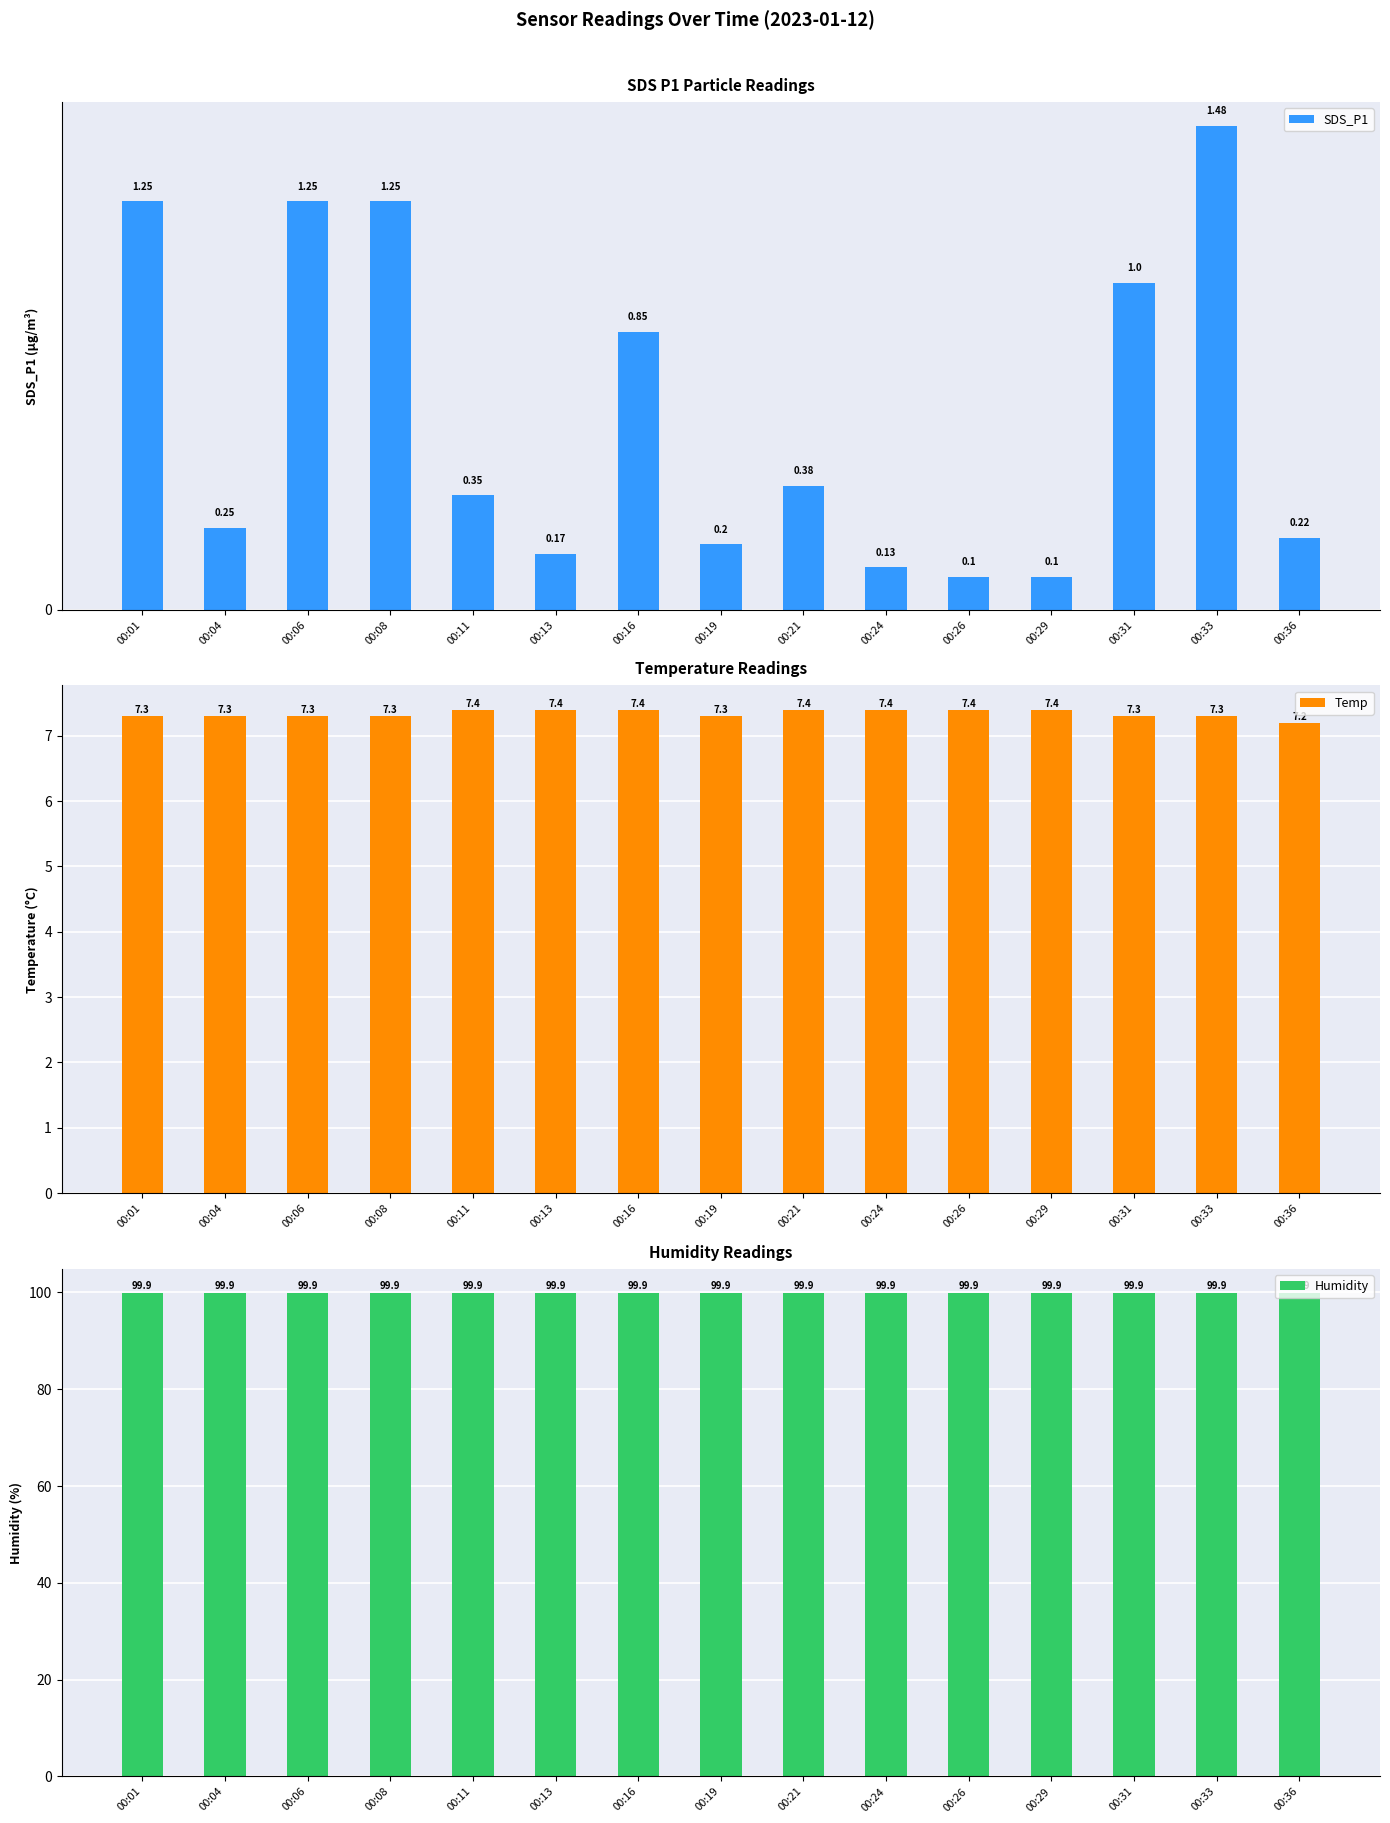

Which series has the largest total across all categories?

Humidity